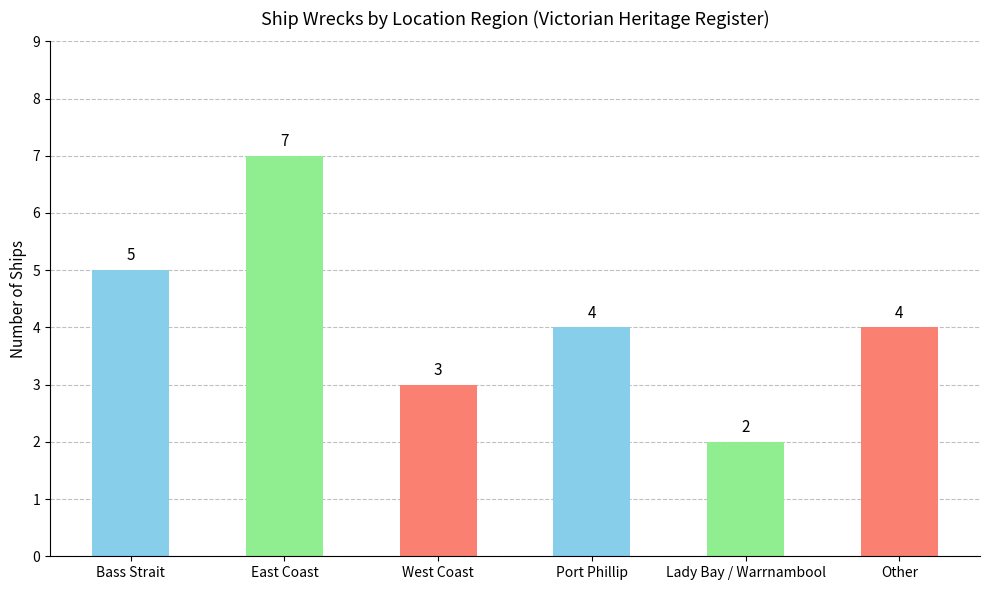

At which label does the data first exceed 4?

Bass Strait